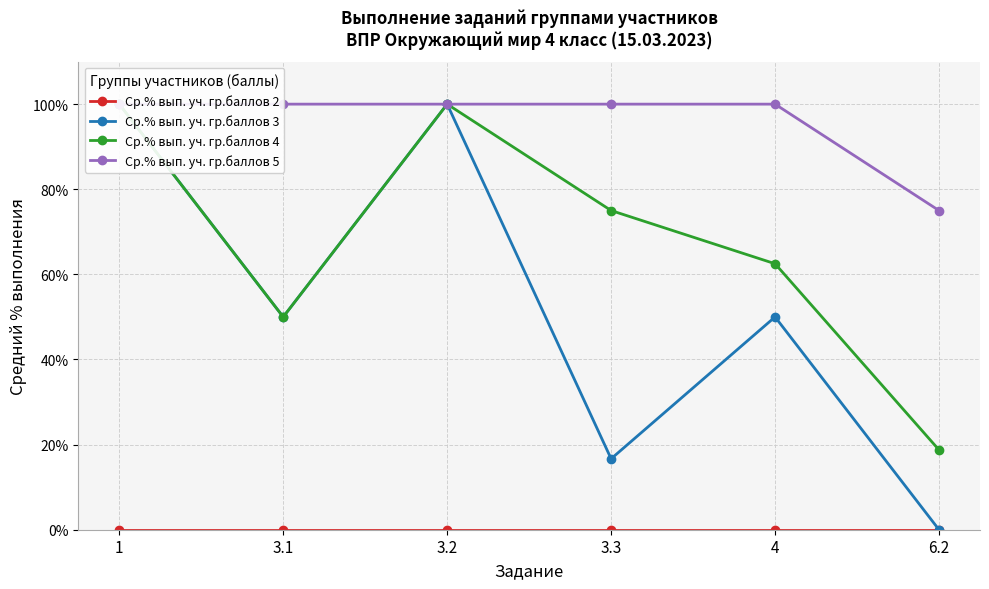

Rank the categories by Ср.% вып. уч. гр.баллов 3 value from highest to lowest.

1, 3.2, 3.1, 4, 3.3, 6.2